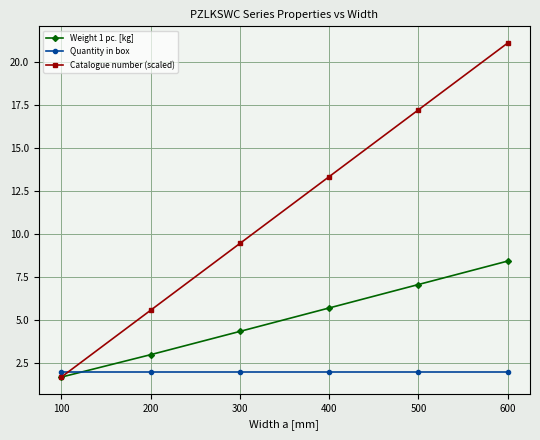

Which series has the largest total across all categories?

Catalogue number (scaled)